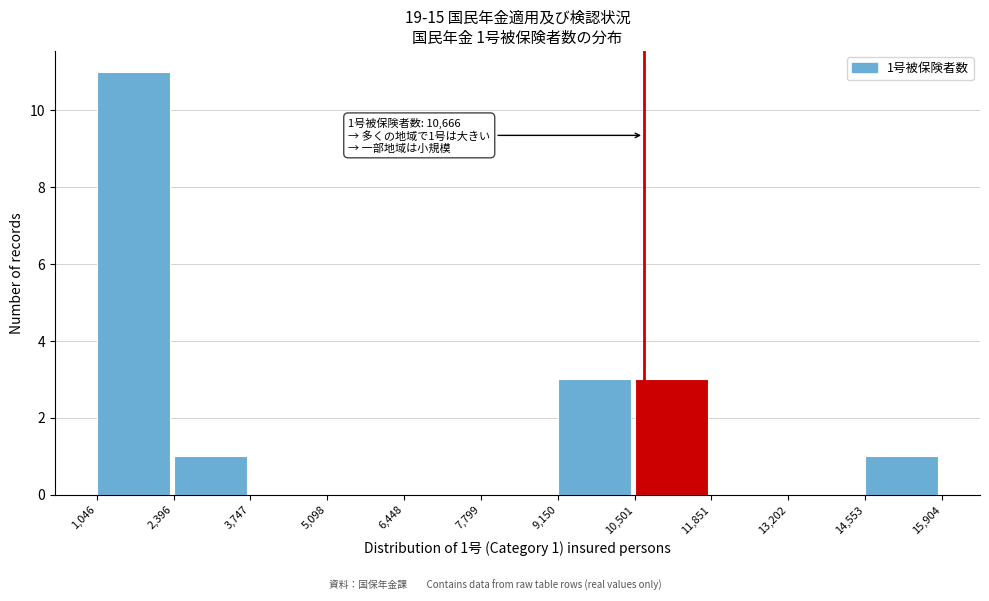

Over which range of the x-axis is the bar tallest?

1,046 to 2,396